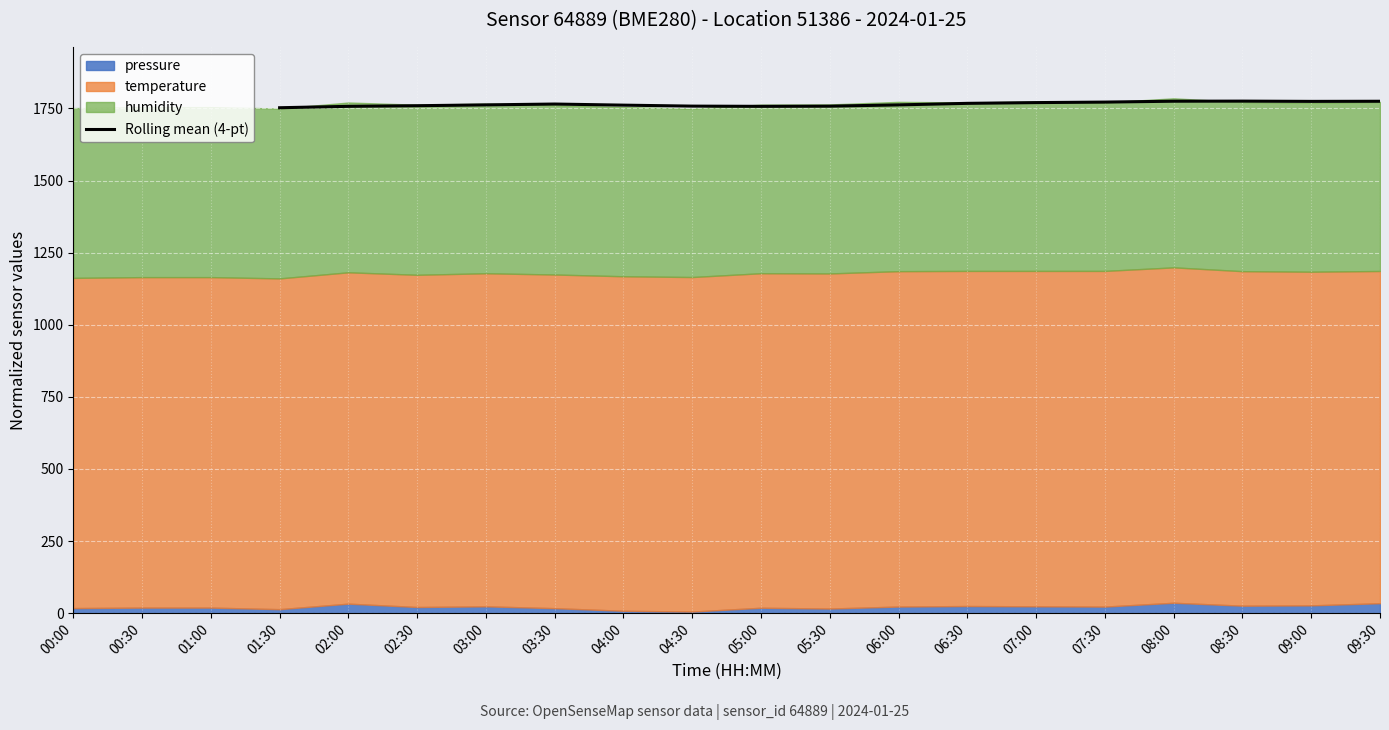

Is it true that Rolling mean (4-pt) equals 1774.7 at 09:00?

True